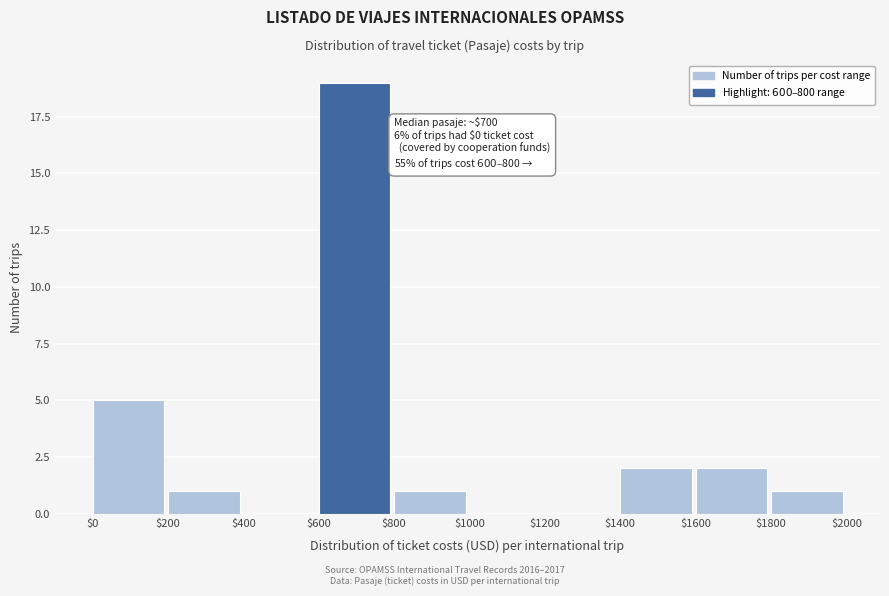

Which range on the x-axis has the tallest bar?

$600 to $800